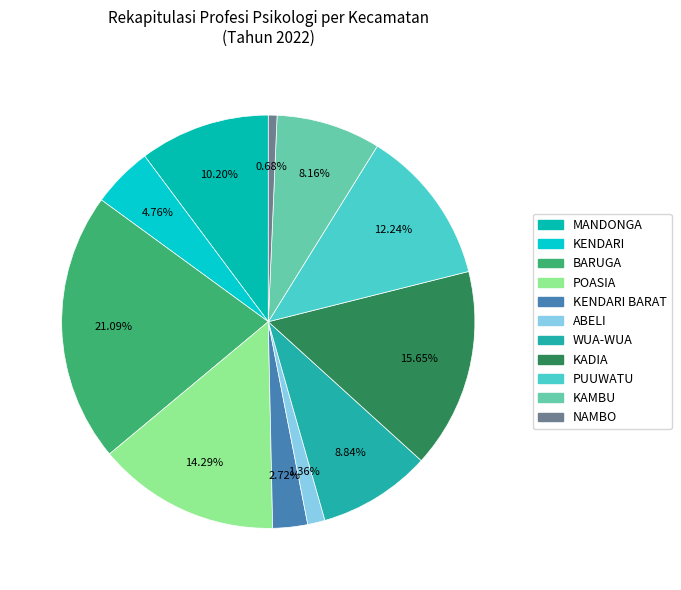

Count the number of slices in the pie.

11